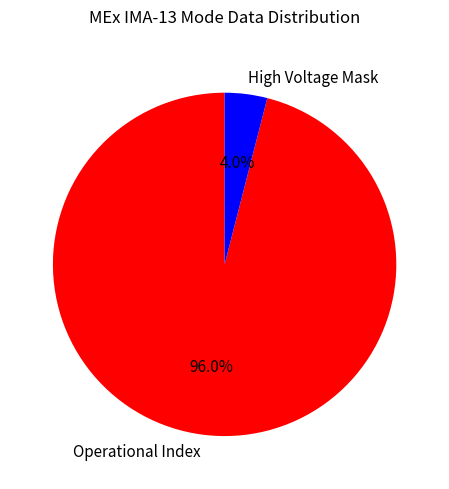

To the nearest percent, what is the combined percentage of Operational Index and High Voltage Mask?

100%